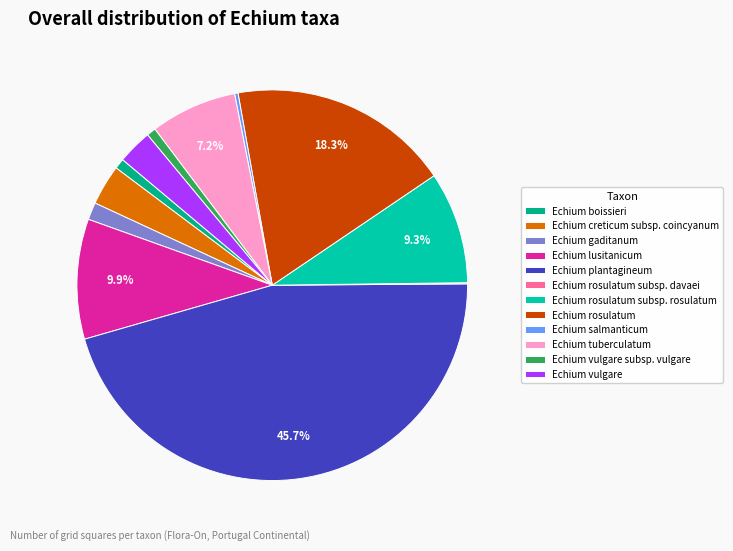

Which slice is the largest?

Echium plantagineum